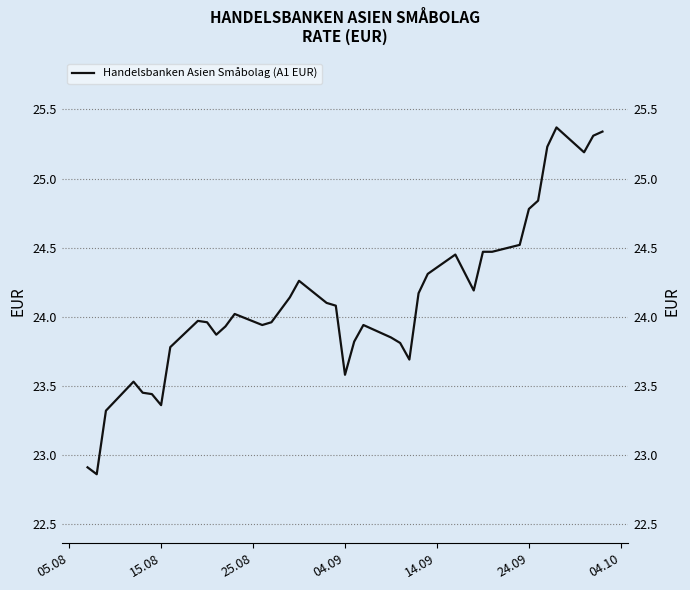

Reading left to right, list all the values displayed in this chart.

22.9	22.9	23.3	23.5	23.4	23.4	23.4	23.8	24.0	24.0	23.9	23.9	24.0	23.9	24.0	24.1	24.1	24.3	24.1	24.1	23.6	23.8	23.9	23.9	23.8	23.7	24.2	24.3	24.4	24.2	24.5	24.5	24.5	24.8	24.8	25.2	25.4	25.2	25.3	25.3